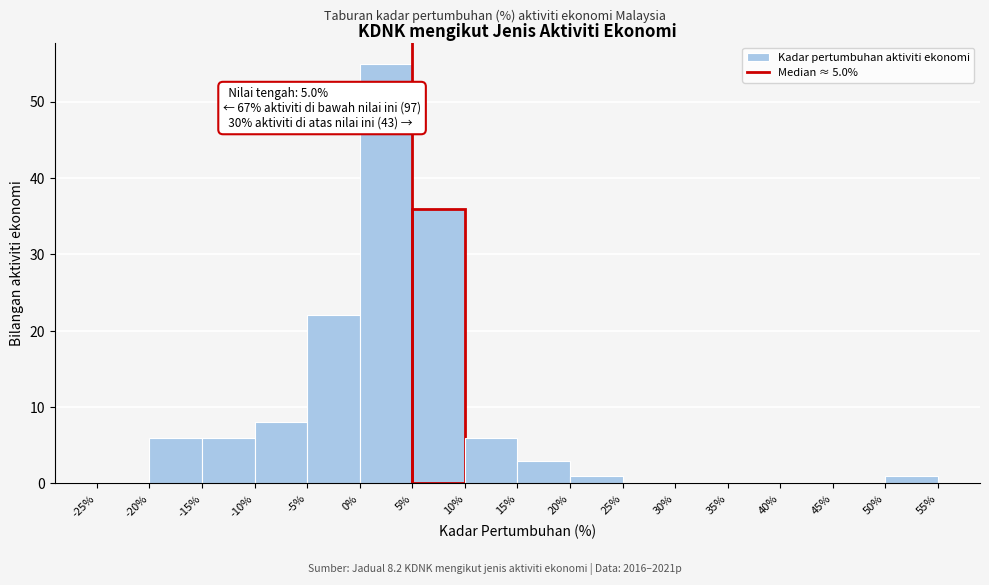

Which range on the x-axis has the tallest bar?

0% to 5%